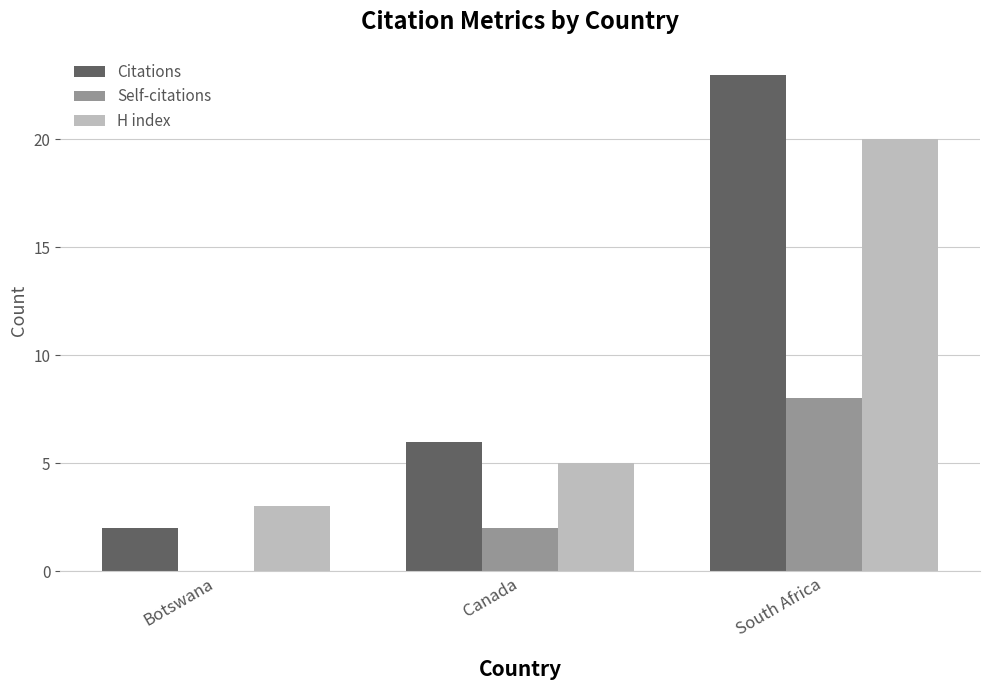

Is the value of Citations at Canada greater than the value of Self-citations at Canada?

Yes